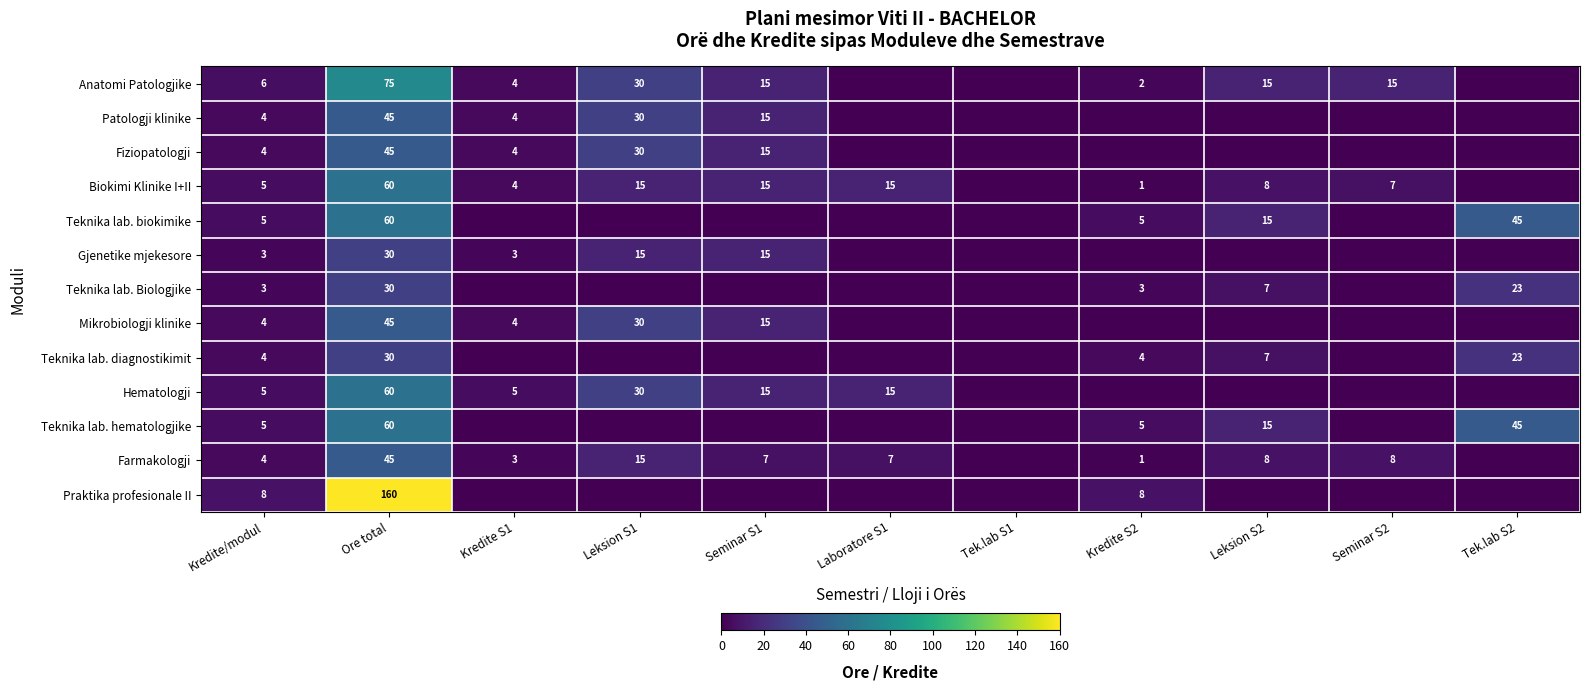

The Teknika lab. Biologjike series shows 30 at Ore total. True or false?

True